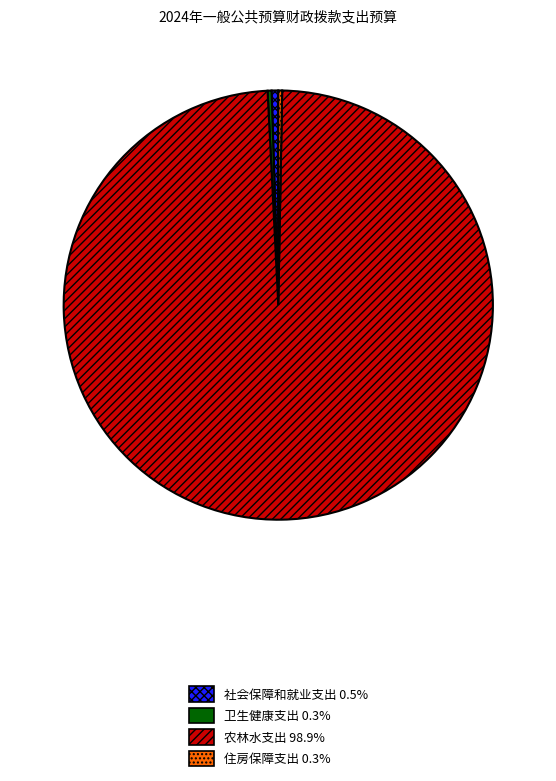

What is the ratio of the value at 农林水支出 to the value at 住房保障支出?

340.5